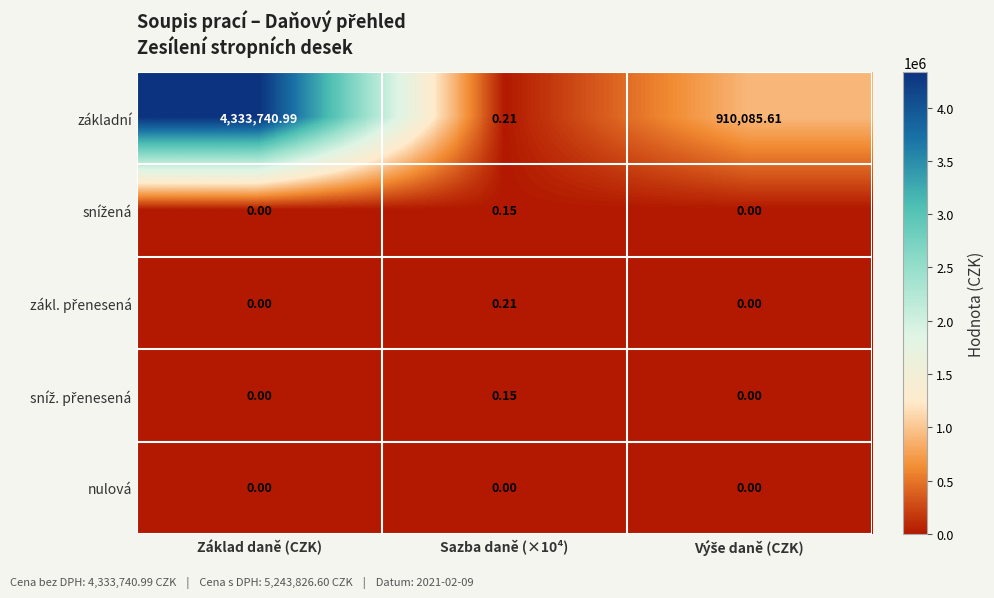

Which series has the largest total across all categories?

základní